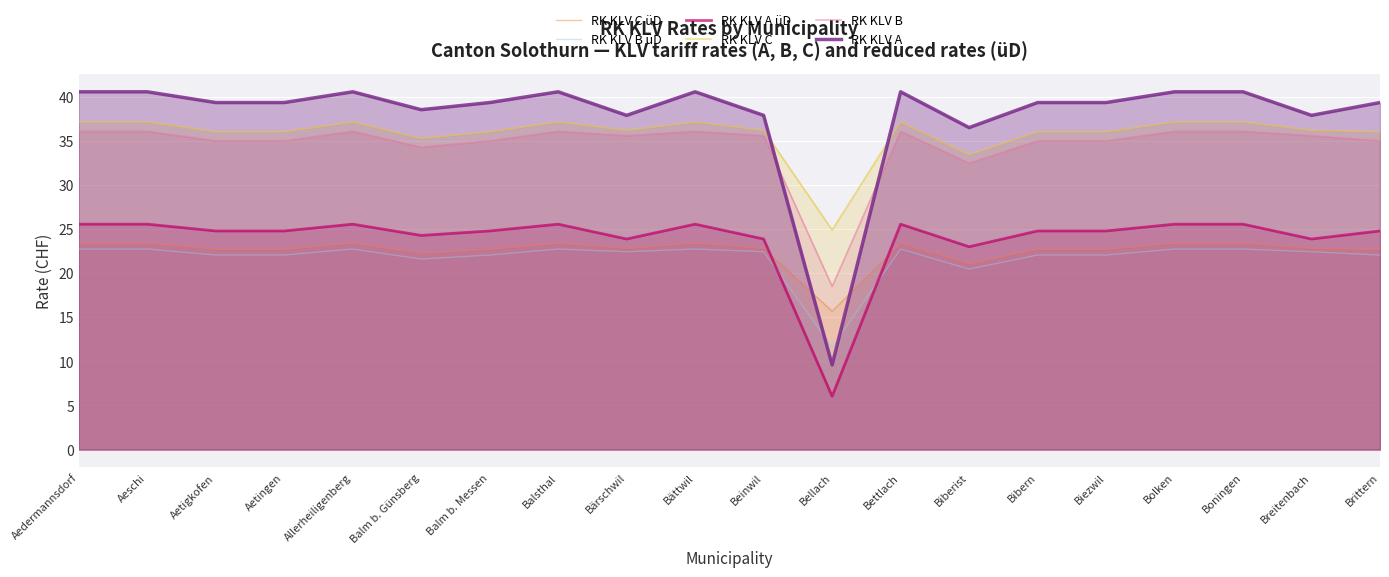

True or false: RK KLV B and RK KLV B üD intersect in this chart.

False